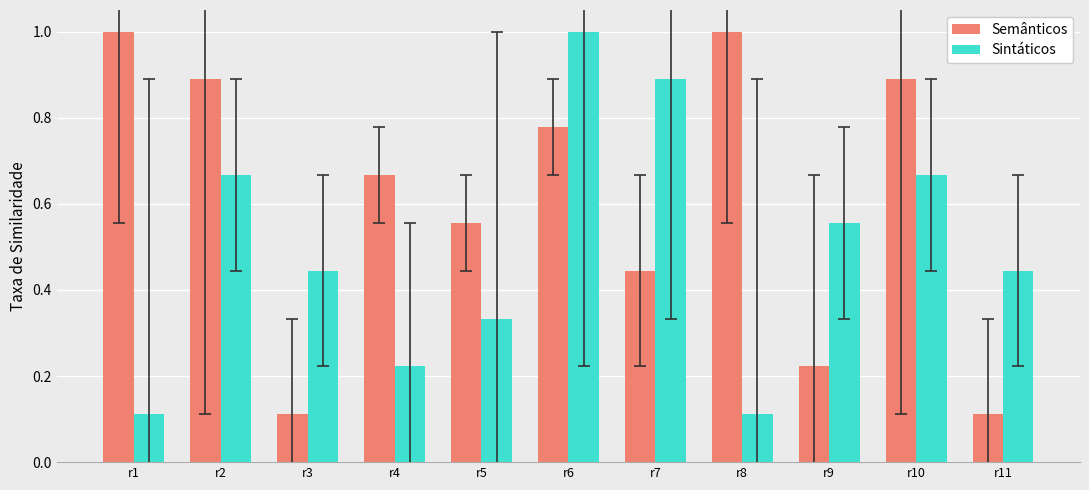

Is the value of Sintáticos at r2 greater than the value of Semânticos at r11?

Yes